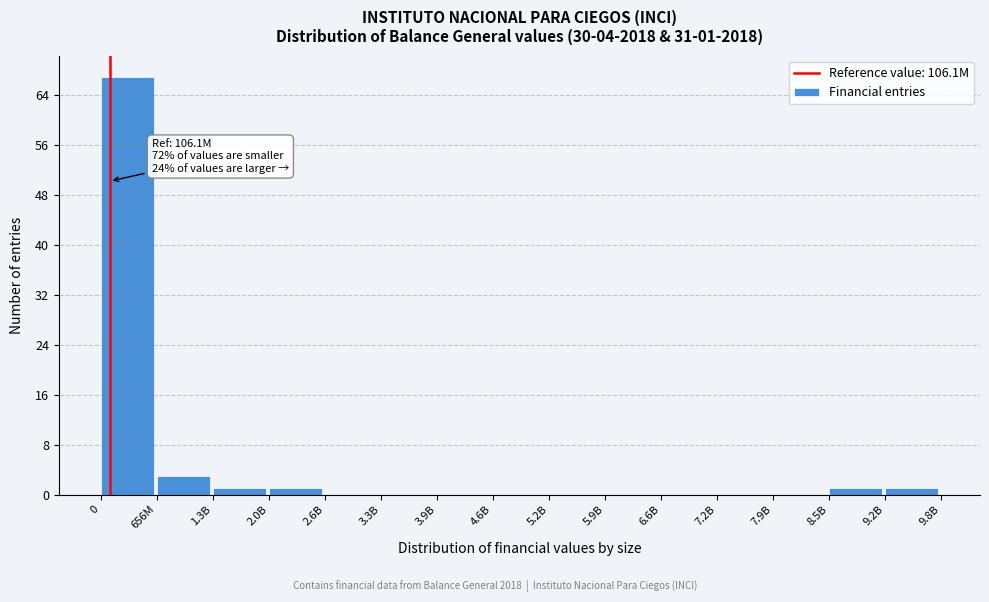

Reading right to left, extract all data points from this chart.

9.2B=1	8.5B=1	7.9B=0	7.2B=0	6.6B=0	5.9B=0	5.2B=0	4.6B=0	3.9B=0	3.3B=0	2.6B=0	2.0B=1	1.3B=1	656M=3	0=67